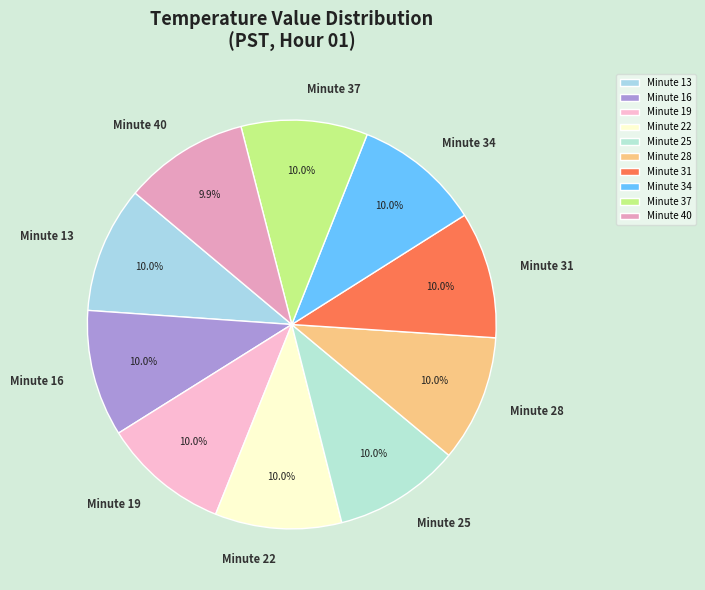

True or false: Minute 22 accounts for 10% of the total.

True